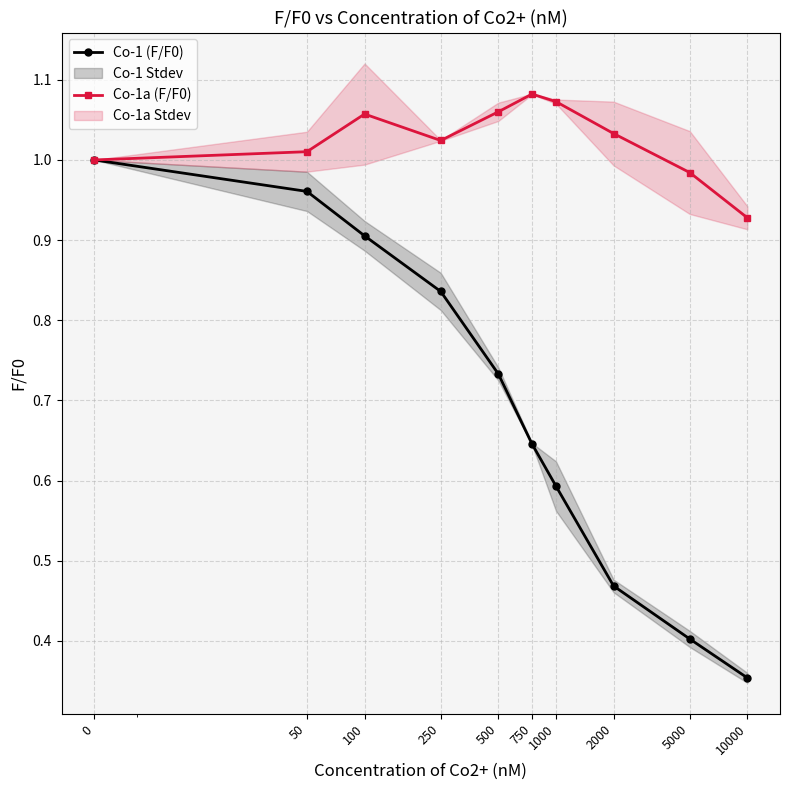

How many series are shown in this chart?

2